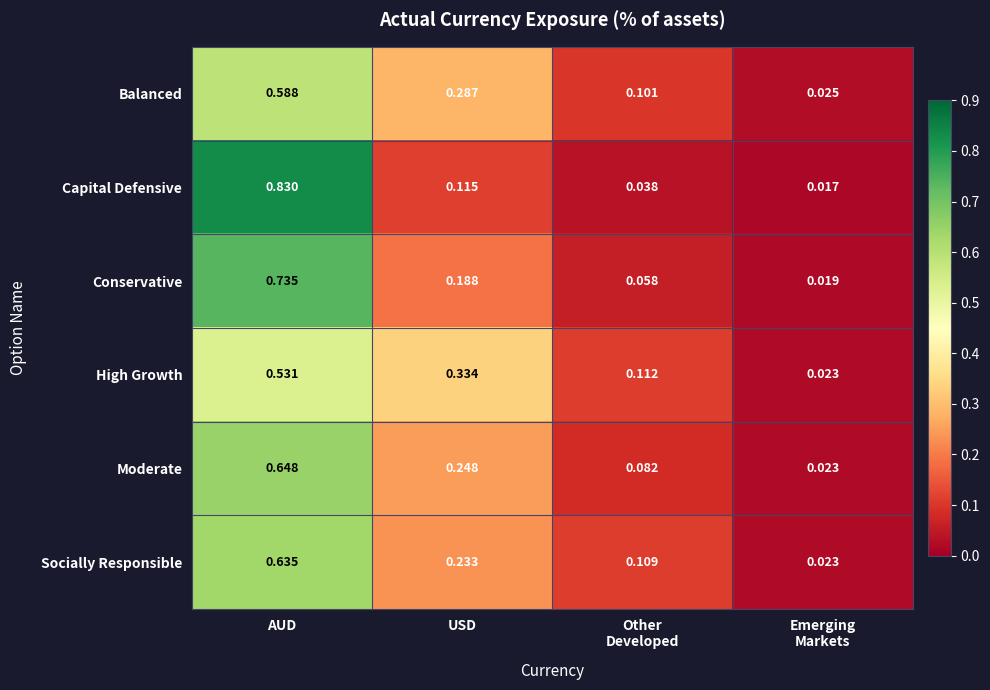

At which category is the sum across all series the highest?

AUD